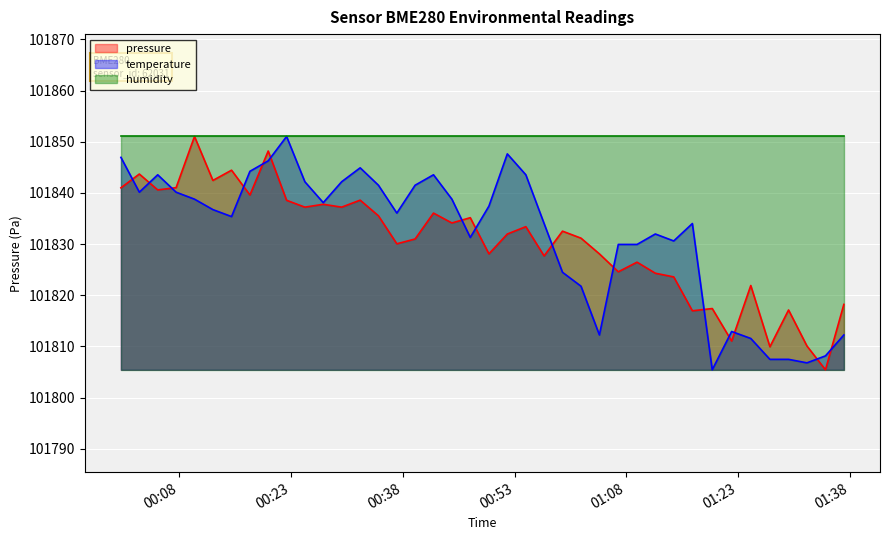

What is the maximum value shown in the chart?

101851.0